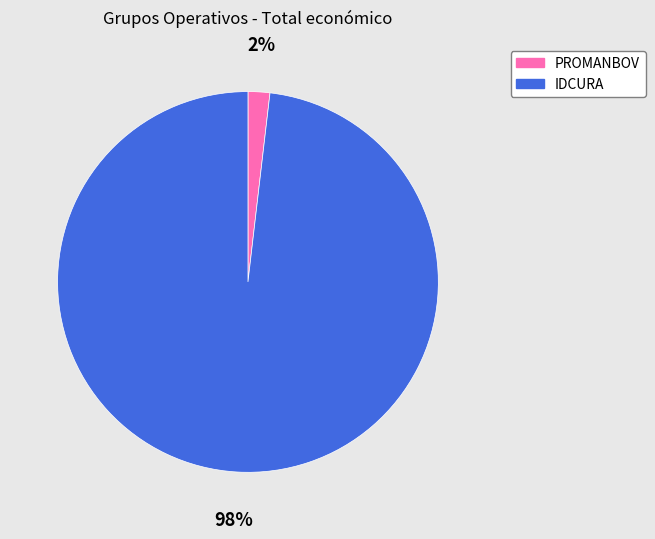

To the nearest percent, what is the average slice percentage?

50%